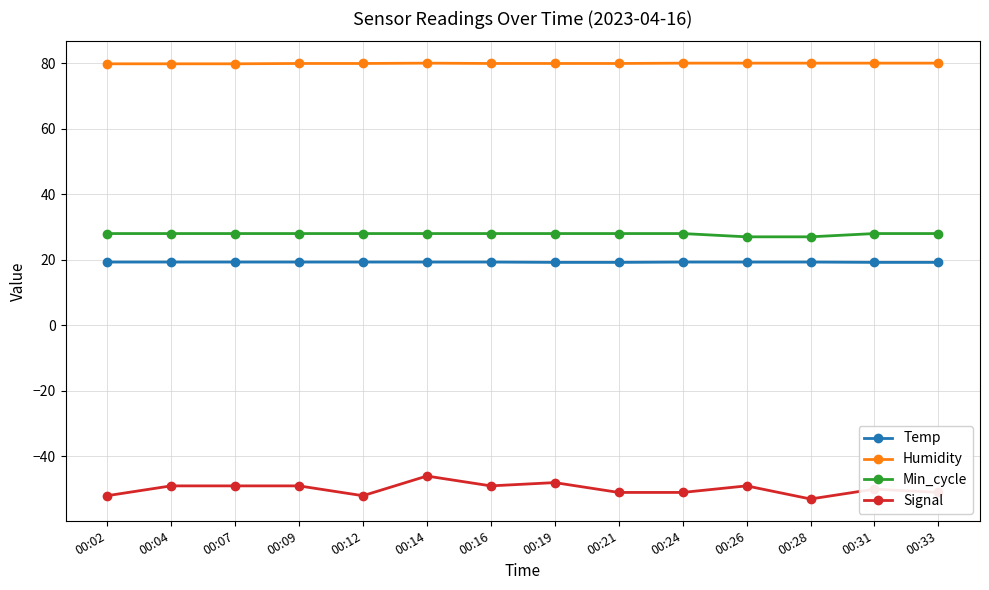

True or false: Signal and Temp cross at least once.

False